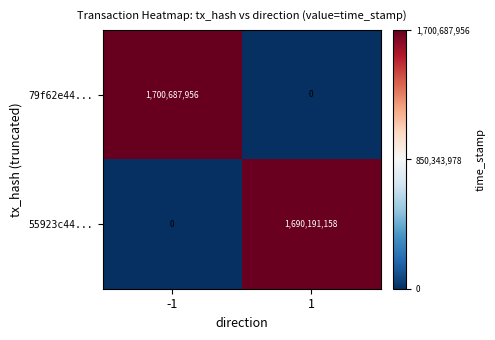

Which series has the largest range (max minus min)?

79f62e44...